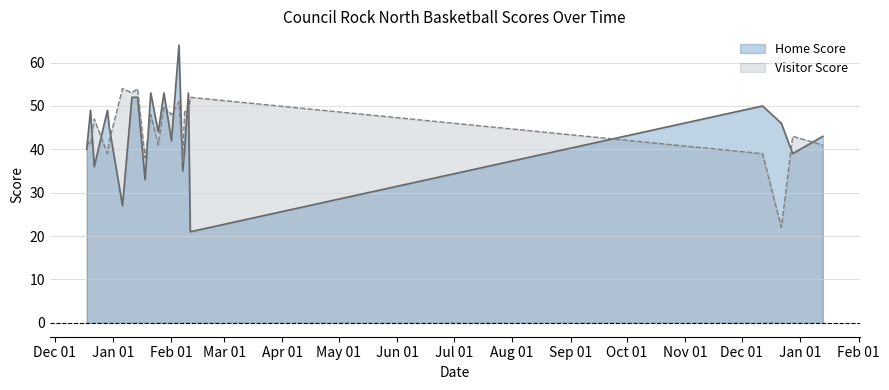

True or false: Visitor Score and Home Score intersect in this chart.

True